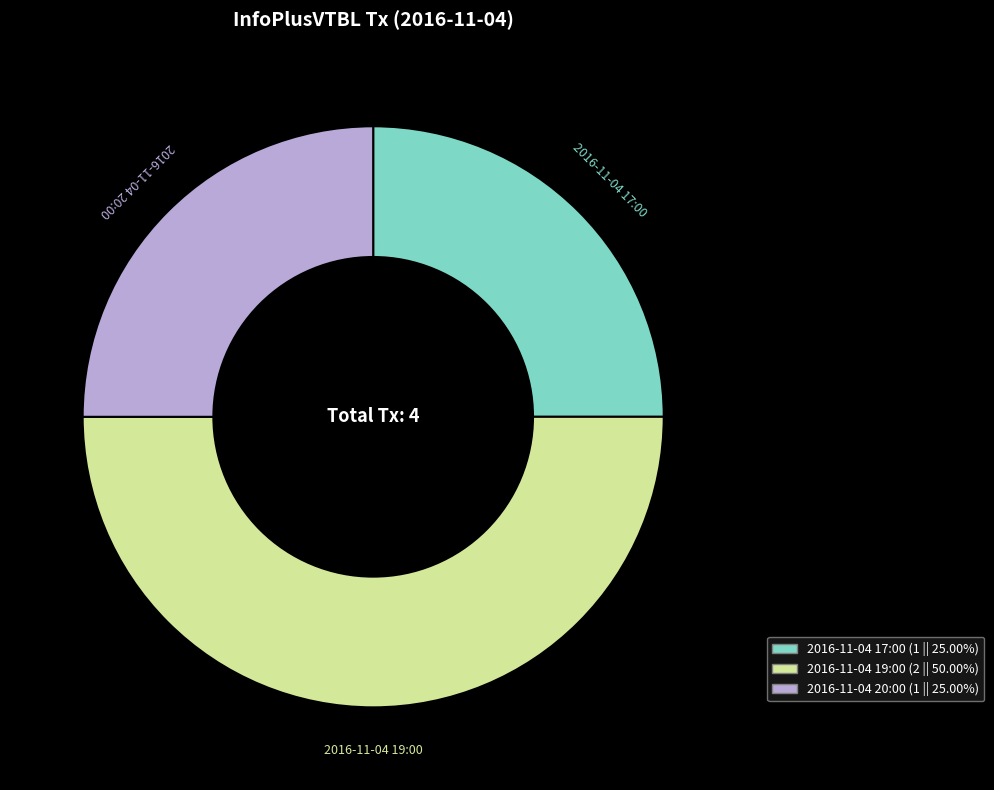

Which slice is the largest?

2016-11-04 19:00